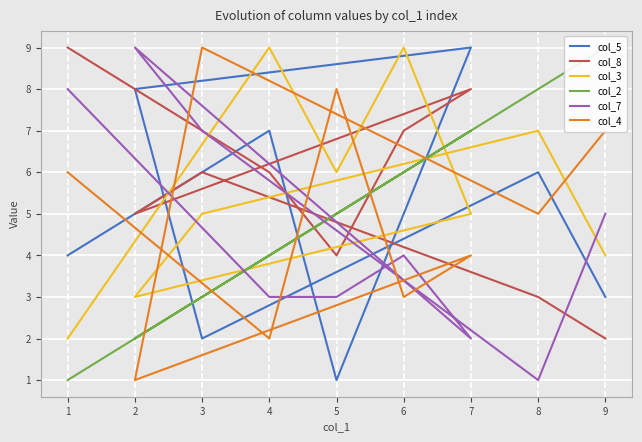

At how many categories does at least one series exceed 8?

7